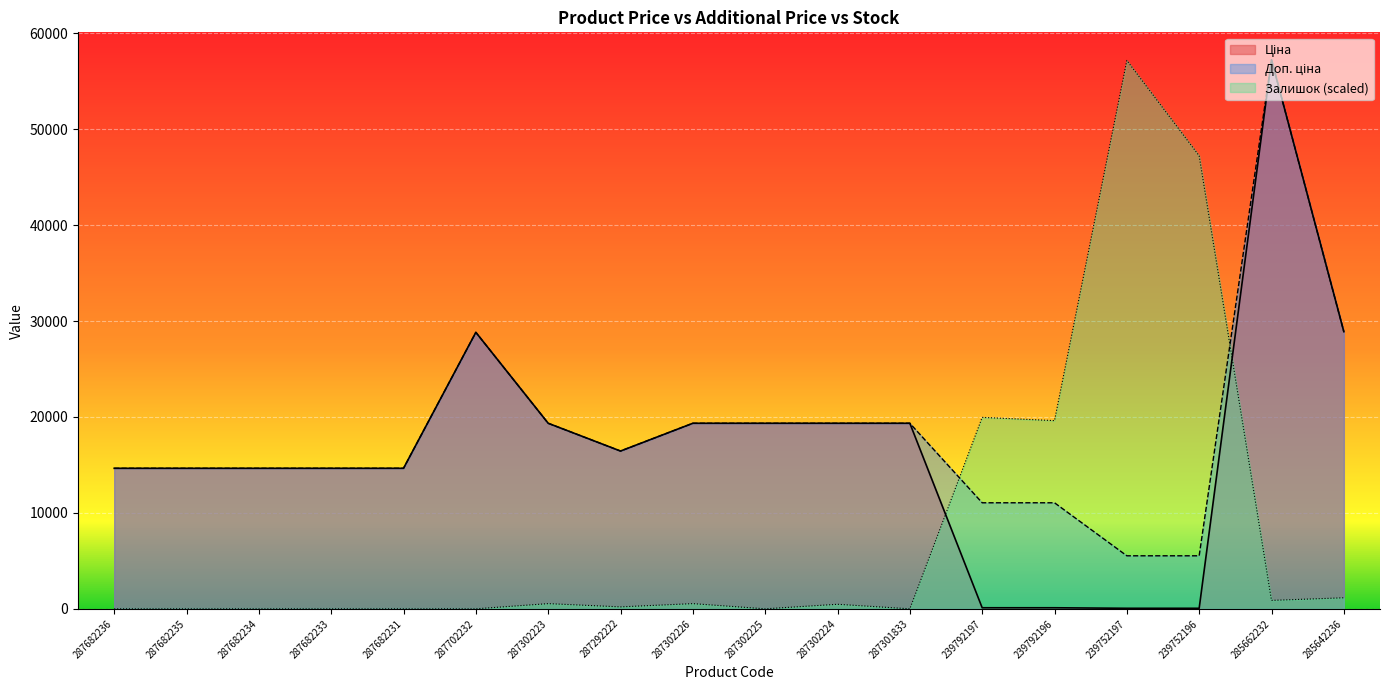

How many lines are shown in the chart?

3